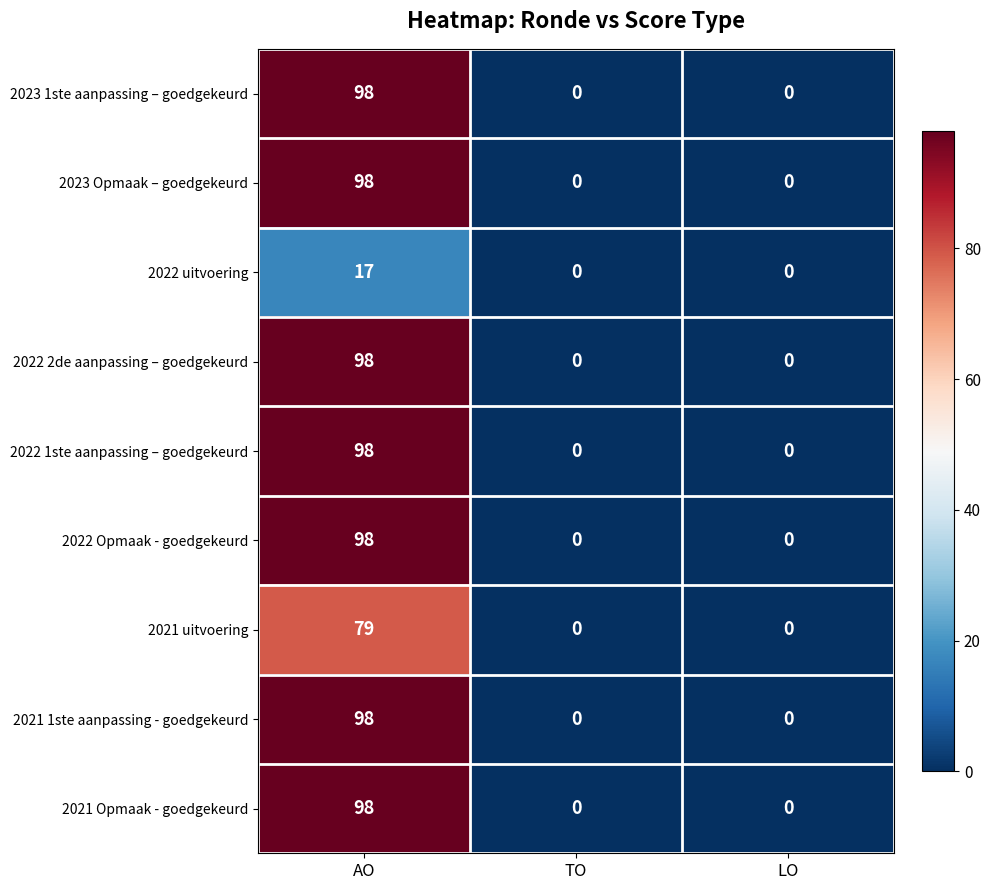

How many values in the 2022 2de aanpassing – goedgekeurd series exceed 0?

1